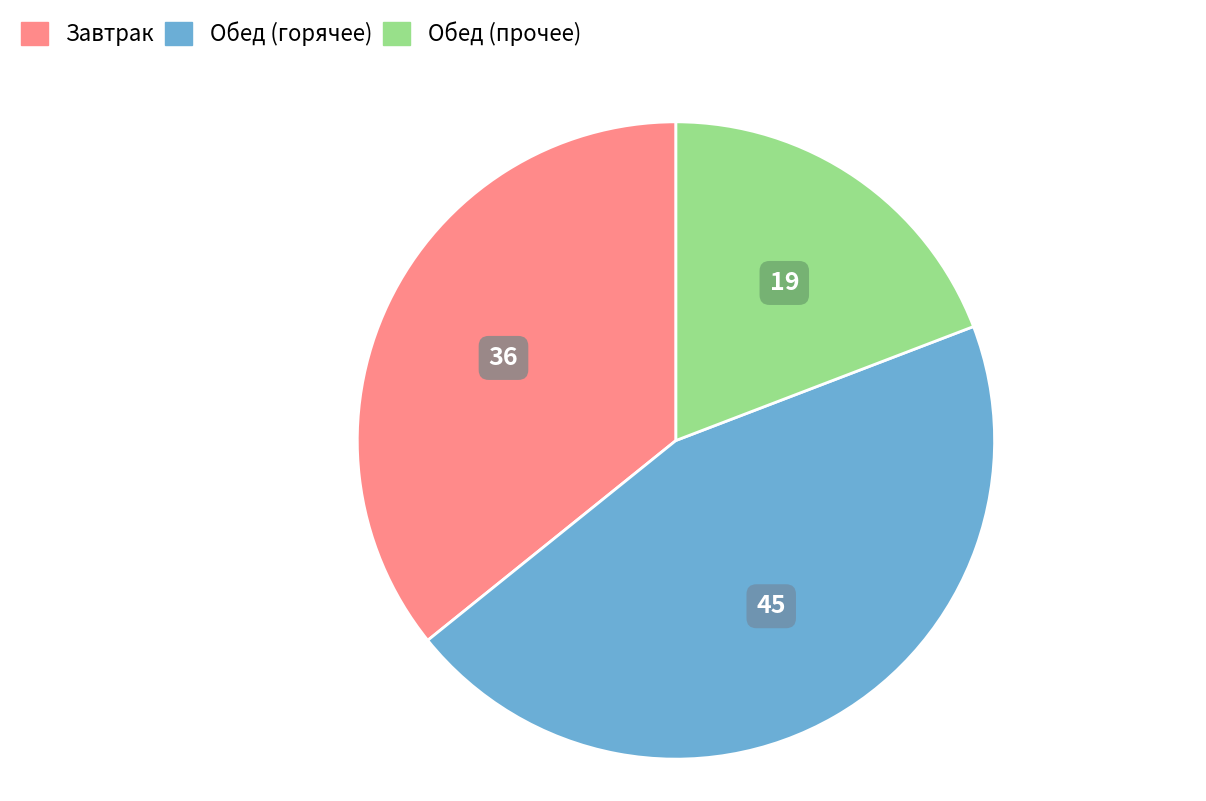

Which slice is the smallest?

Обед (прочее)